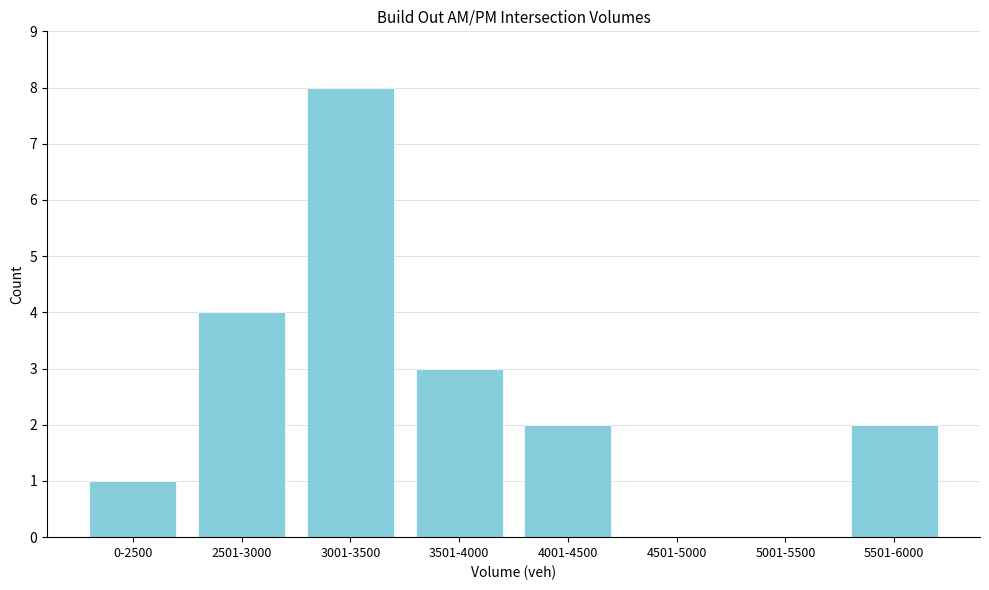

Reading left to right, transcribe all the data shown in this chart.

0-2500=1	2501-3000=4	3001-3500=8	3501-4000=3	4001-4500=2	4501-5000=0	5001-5500=0	5501-6000=2